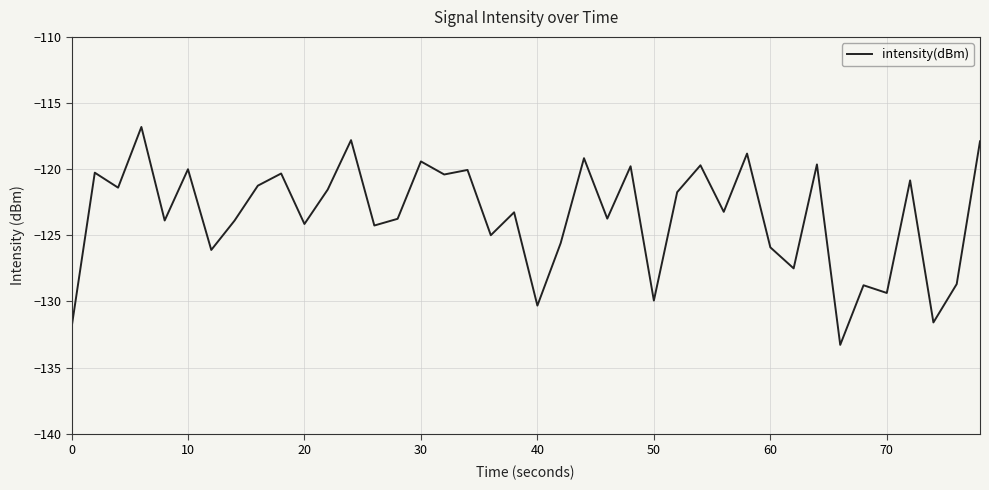

What is the difference between the maximum and minimum values?

16.5